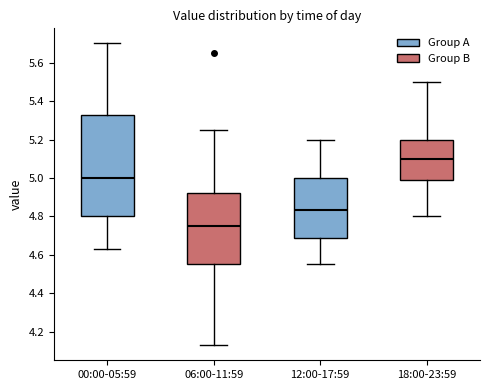

Reading left to right, read every box against the y-axis: the position of its median line, the range the box covers, and the ends of its whiskers. The values are not printed on the chart, so give them approximately, as read against the axis.

00:00-05:59: median 5.00, box 4.80 to 5.32, whiskers 4.64 to 5.70
06:00-11:59: median 4.76, box 4.56 to 4.92, whiskers 4.14 to 5.26
12:00-17:59: median 4.84, box 4.68 to 5.00, whiskers 4.56 to 5.20
18:00-23:59: median 5.10, box 4.98 to 5.20, whiskers 4.80 to 5.50